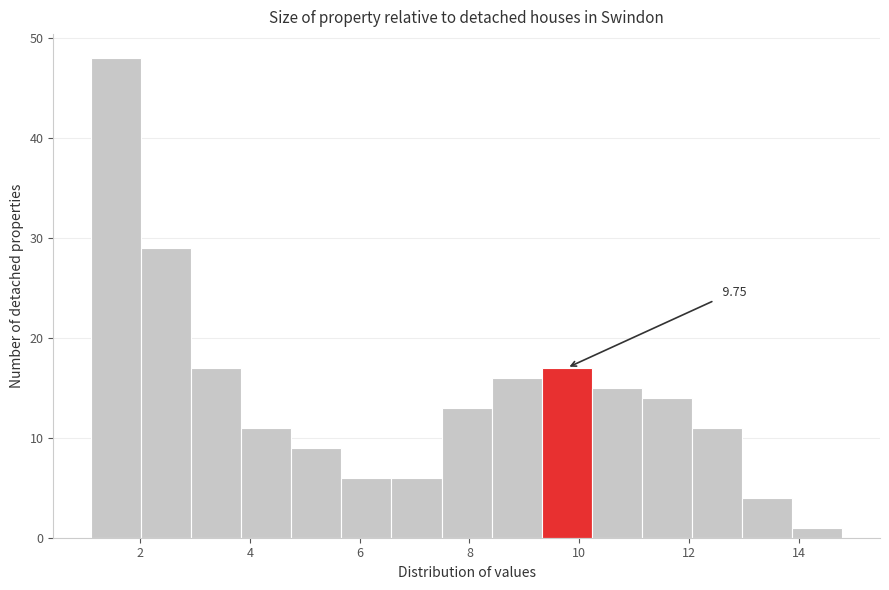

Over which range of the x-axis is the bar tallest?

1.2 to 2.0